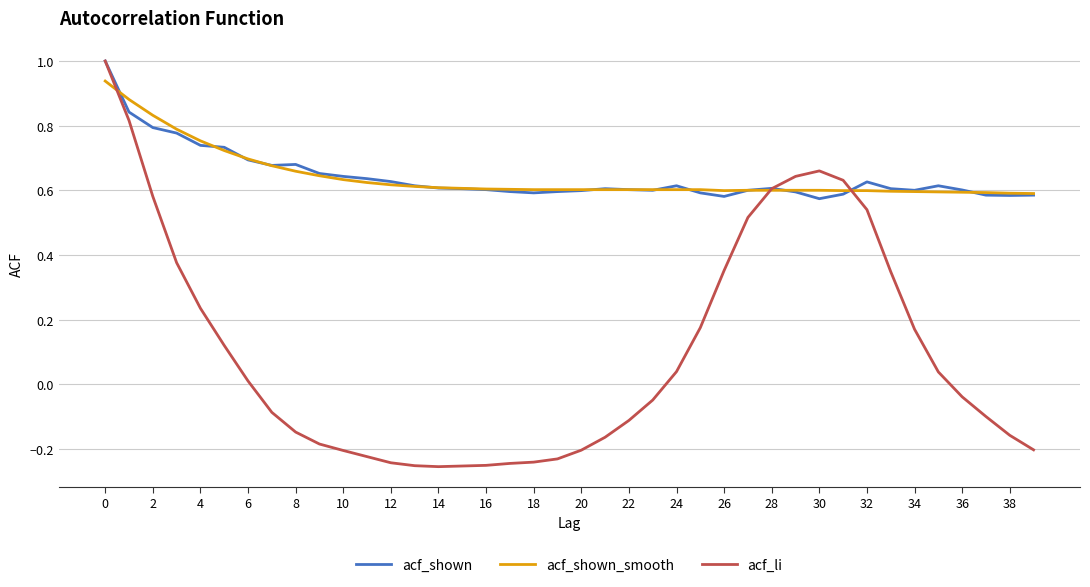

At how many categories does at least one series exceed 0?

40